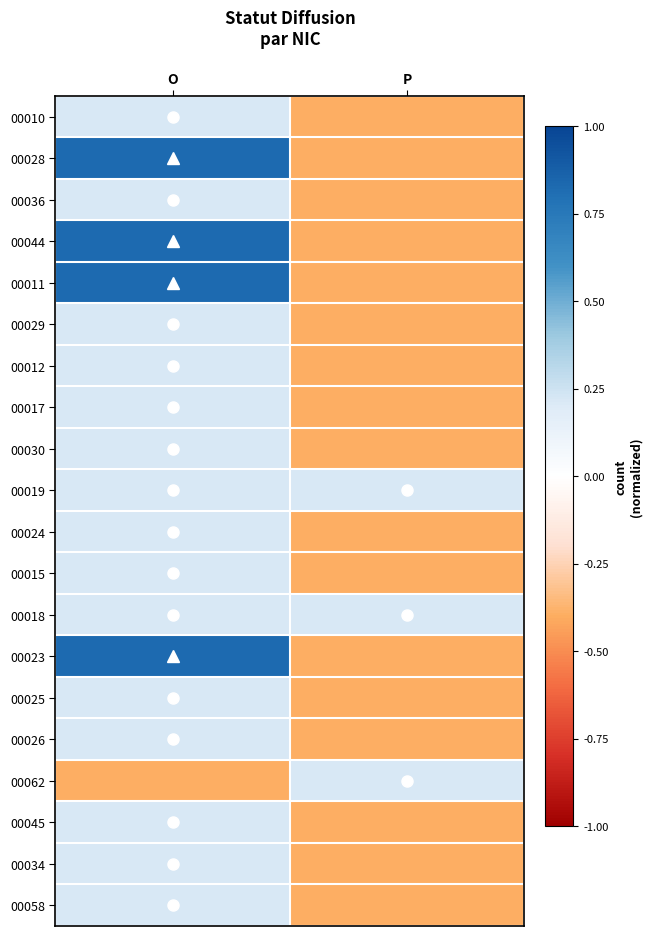

Reading left to right, extract all data points from this chart.

00010: O=0.2	P=-0.4
00028: O=0.8	P=-0.4
00036: O=0.2	P=-0.4
00044: O=0.8	P=-0.4
00011: O=0.8	P=-0.4
00029: O=0.2	P=-0.4
00012: O=0.2	P=-0.4
00017: O=0.2	P=-0.4
00030: O=0.2	P=-0.4
00019: O=0.2	P=0.2
00024: O=0.2	P=-0.4
00015: O=0.2	P=-0.4
00018: O=0.2	P=0.2
00023: O=0.8	P=-0.4
00025: O=0.2	P=-0.4
00026: O=0.2	P=-0.4
00062: O=-0.4	P=0.2
00045: O=0.2	P=-0.4
00034: O=0.2	P=-0.4
00058: O=0.2	P=-0.4